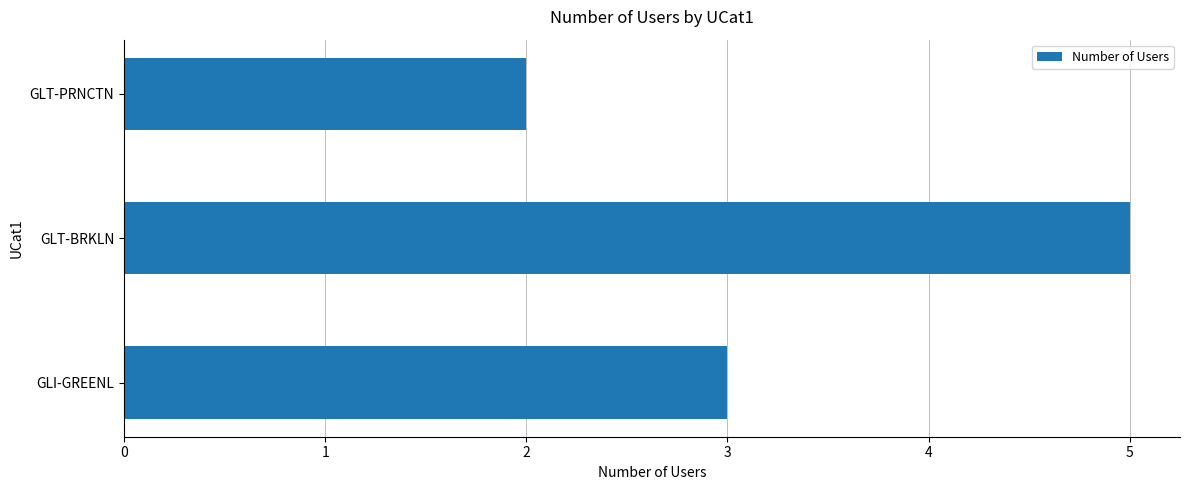

What is the minimum value shown in the chart?

2